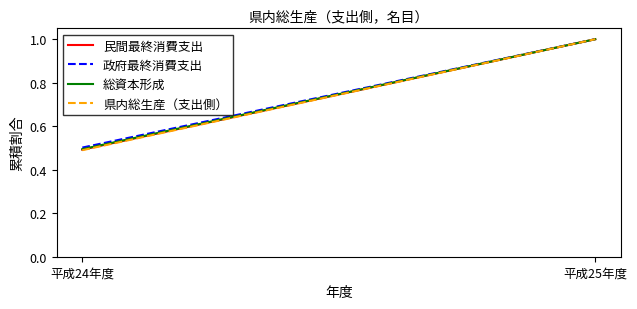

How many categories are shown in the chart?

2